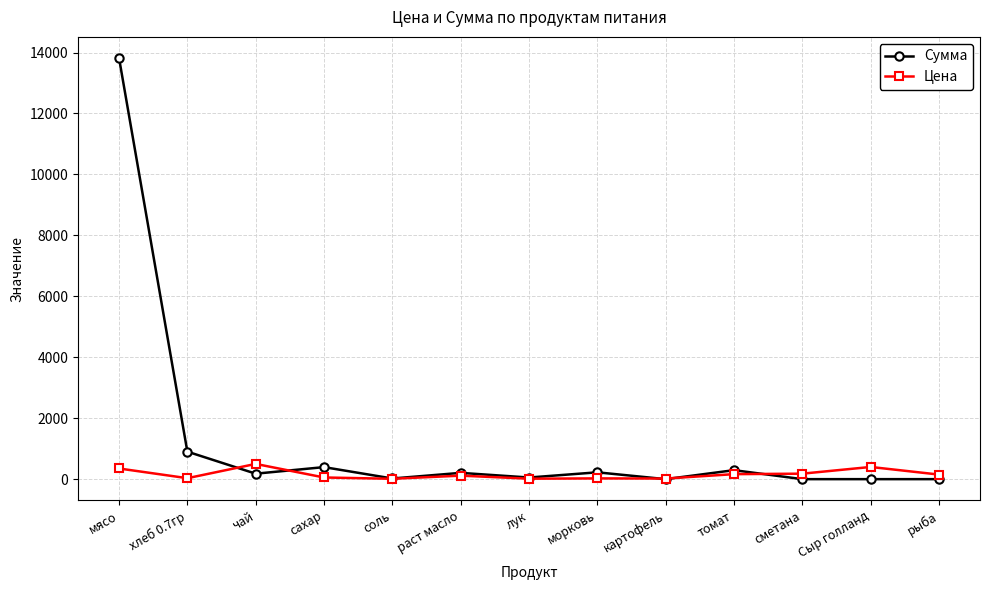

What is the approximate value of Сумма at лук?

53.9